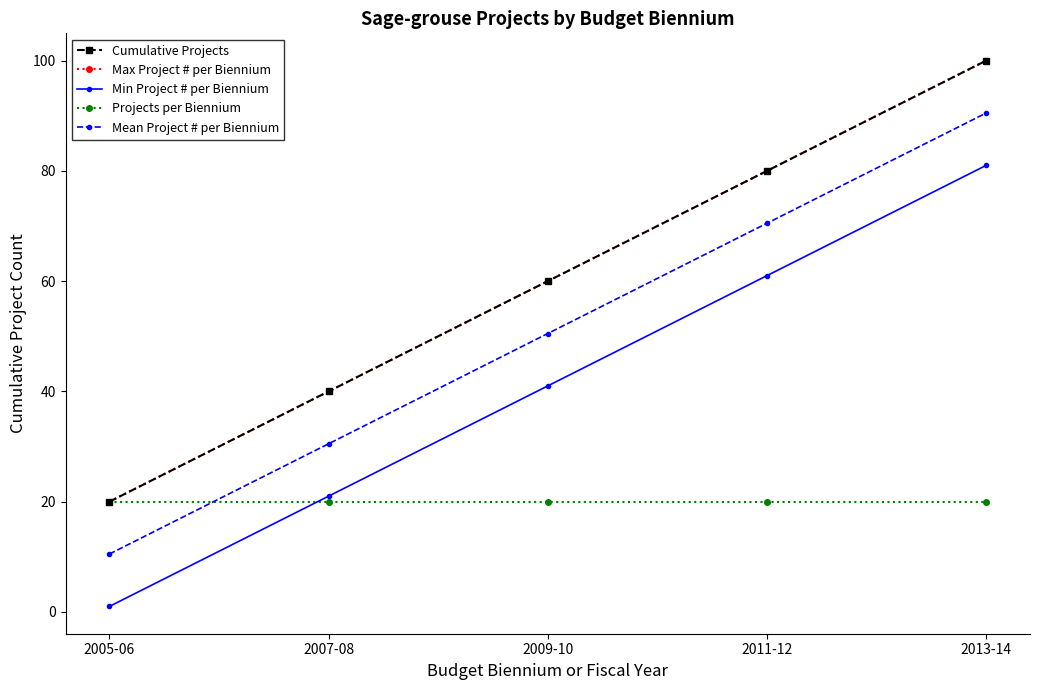

What is the total value across all series at 2005-06?

71.5